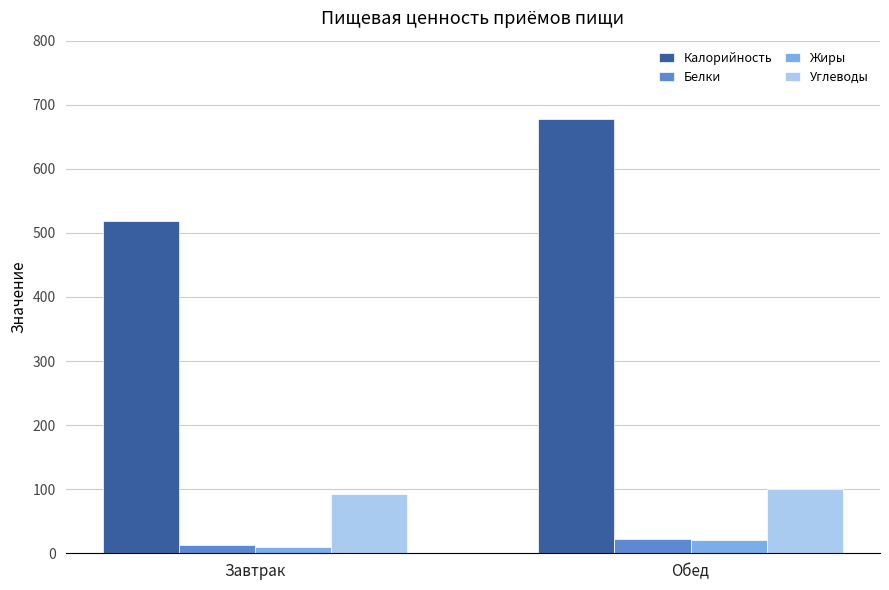

Read the Жиры value at Обед.

21.3